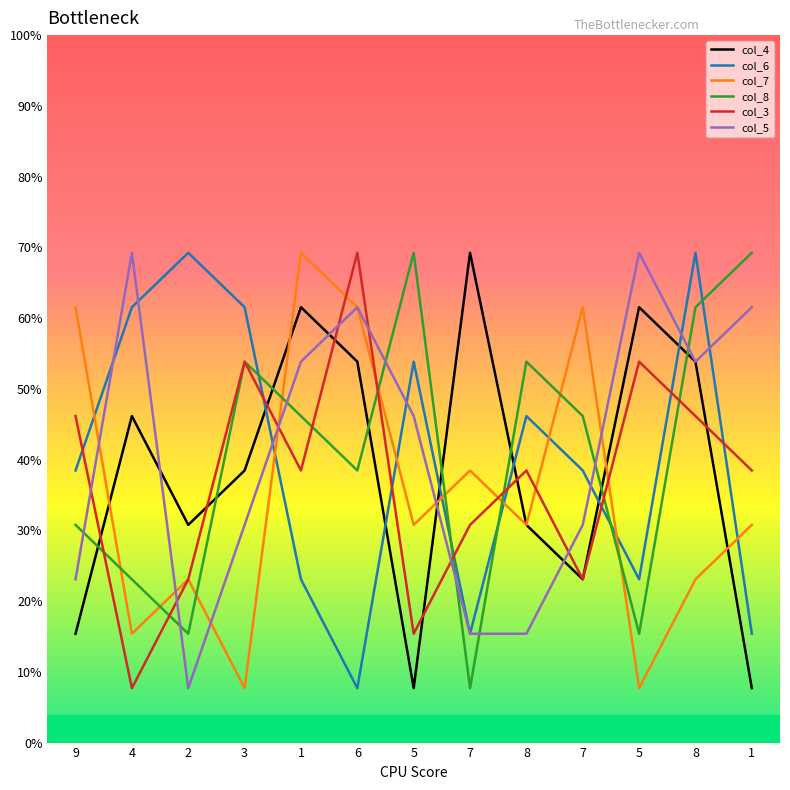

Between 5 and 8, which series saw the biggest shift?

col_6